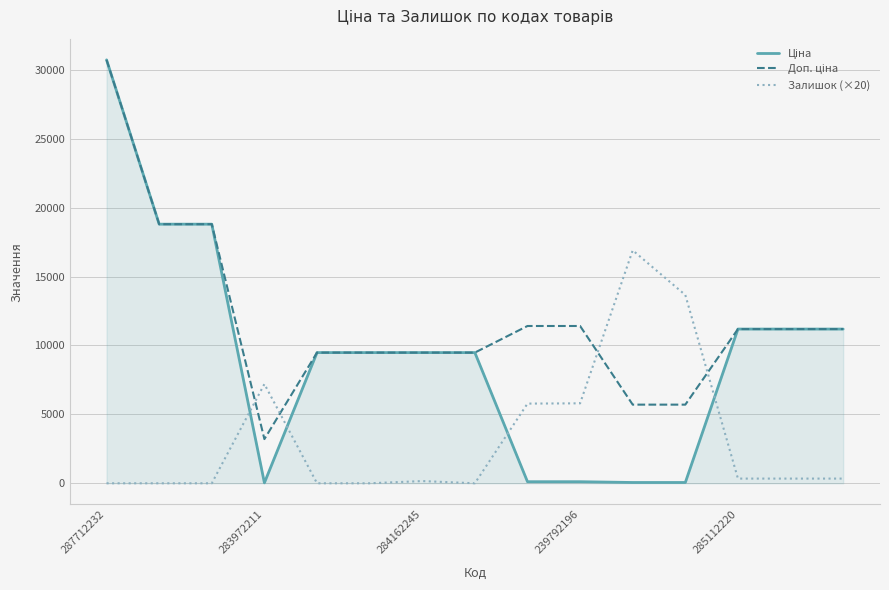

What is the maximum value shown in the chart?

30717.1